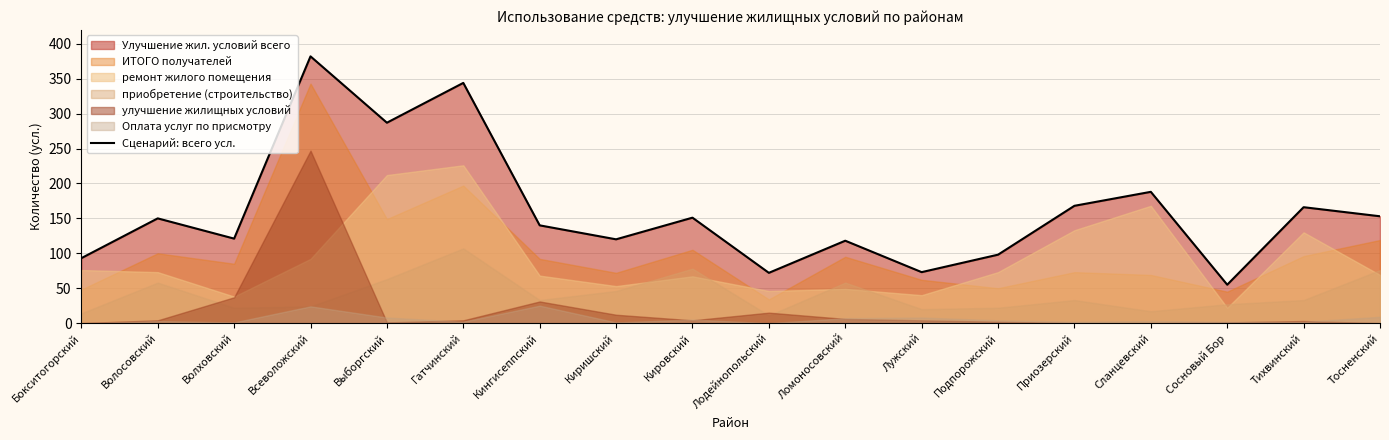

What is the sum of all values?

2879